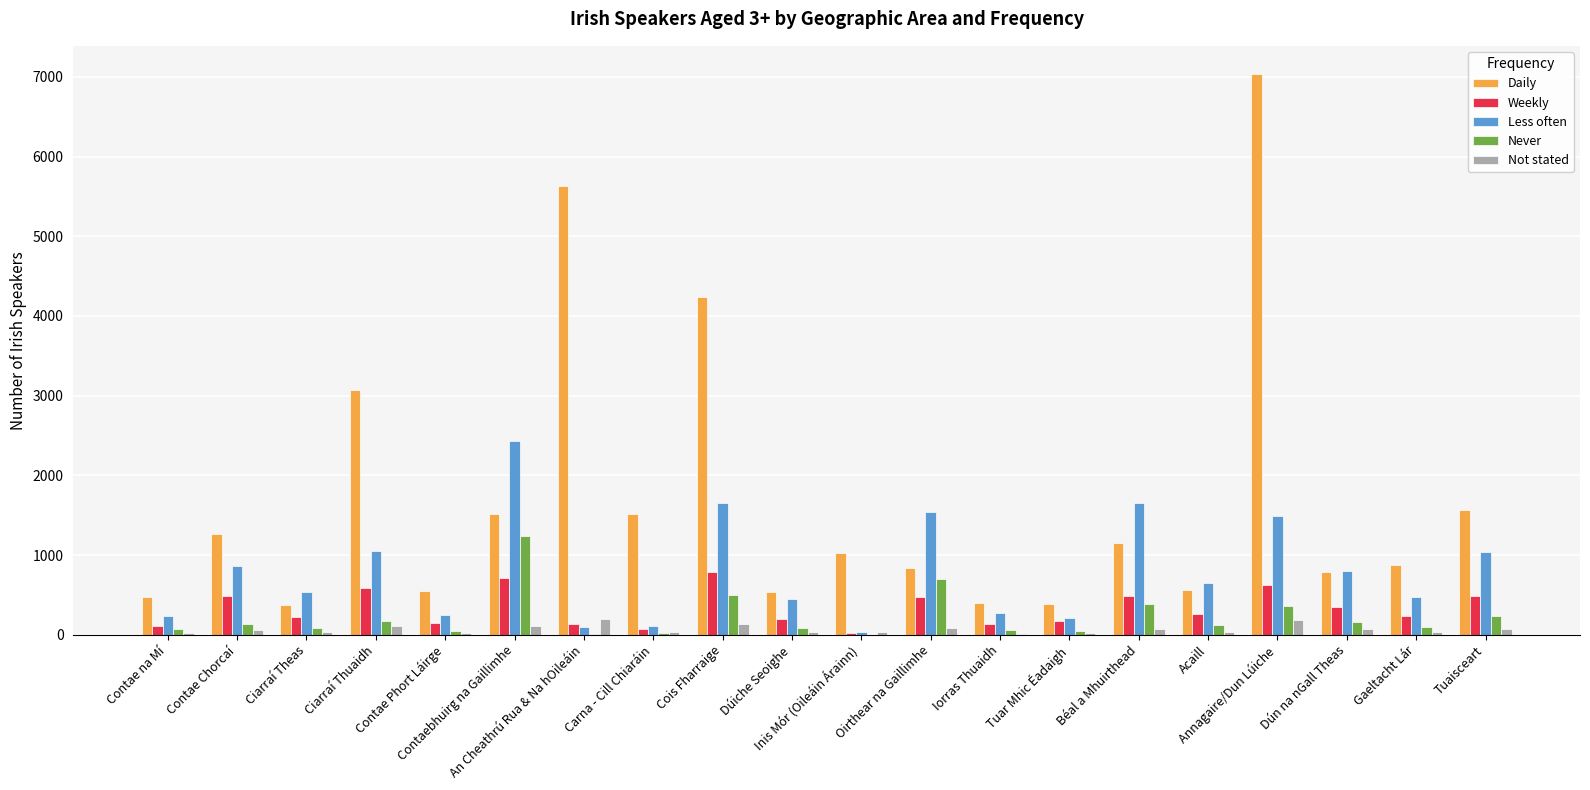

What are all the series names shown in the legend?

Daily, Weekly, Less often, Never, Not stated